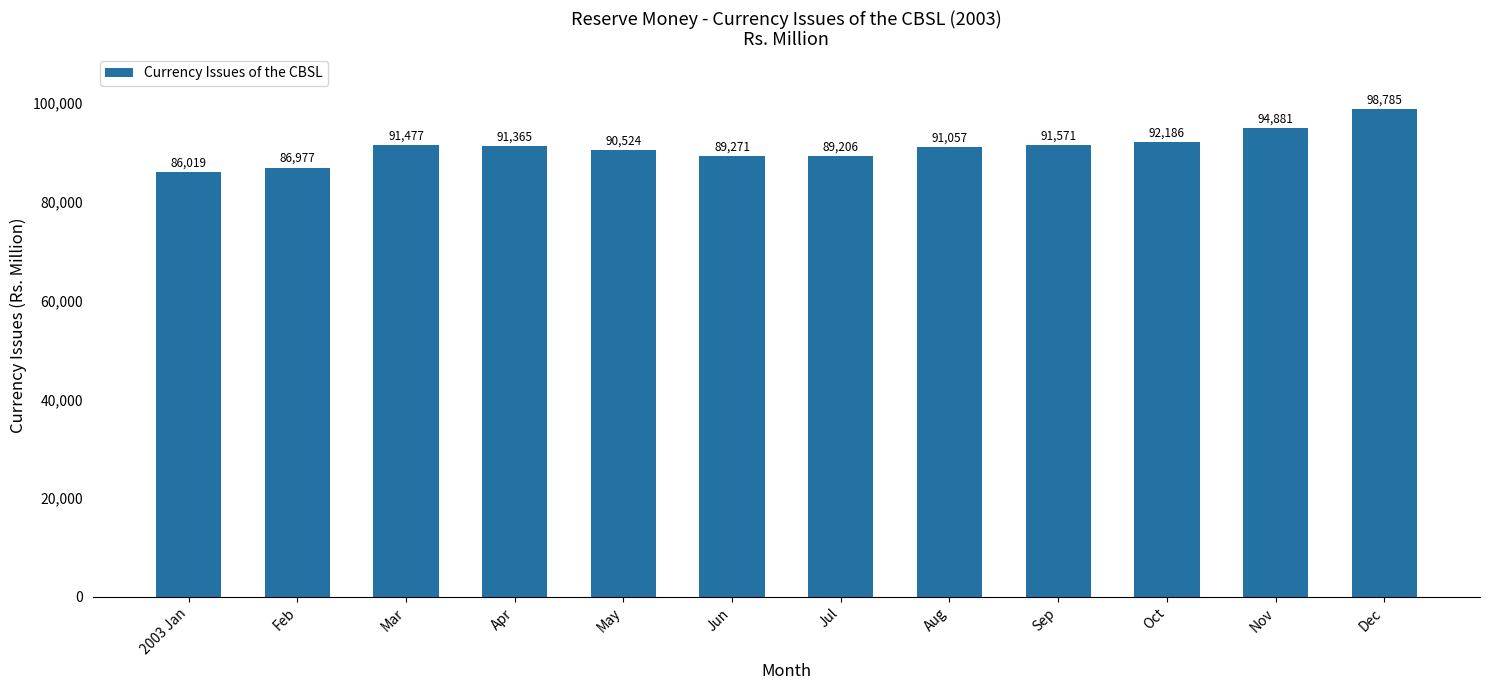

The value at Dec is 98785. True or false?

True